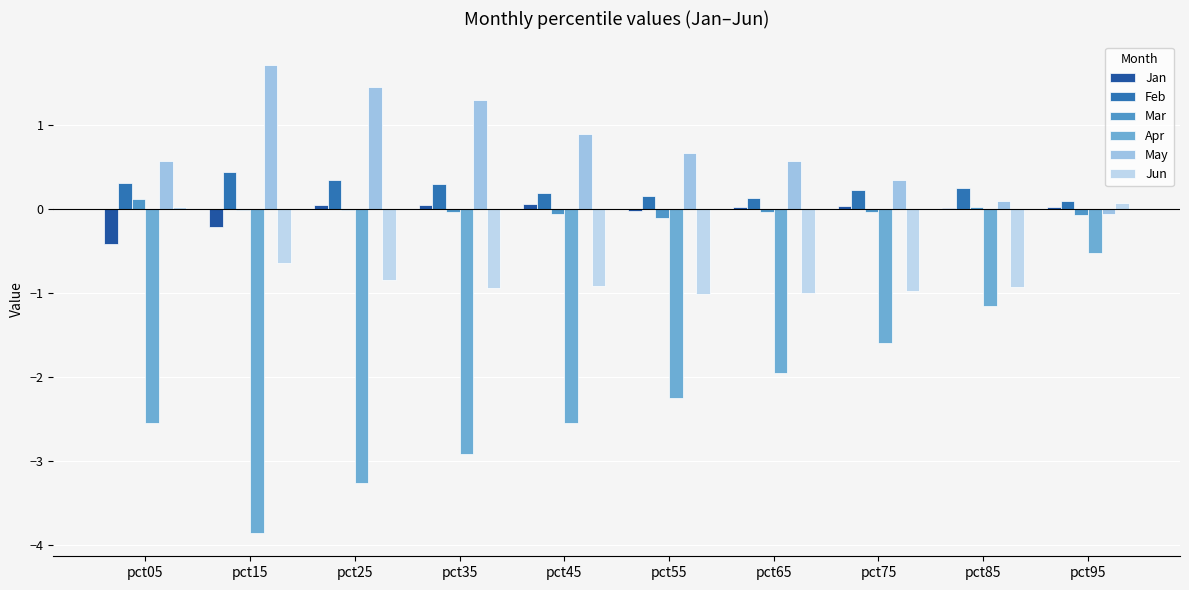

Count the number of categories in the chart.

10